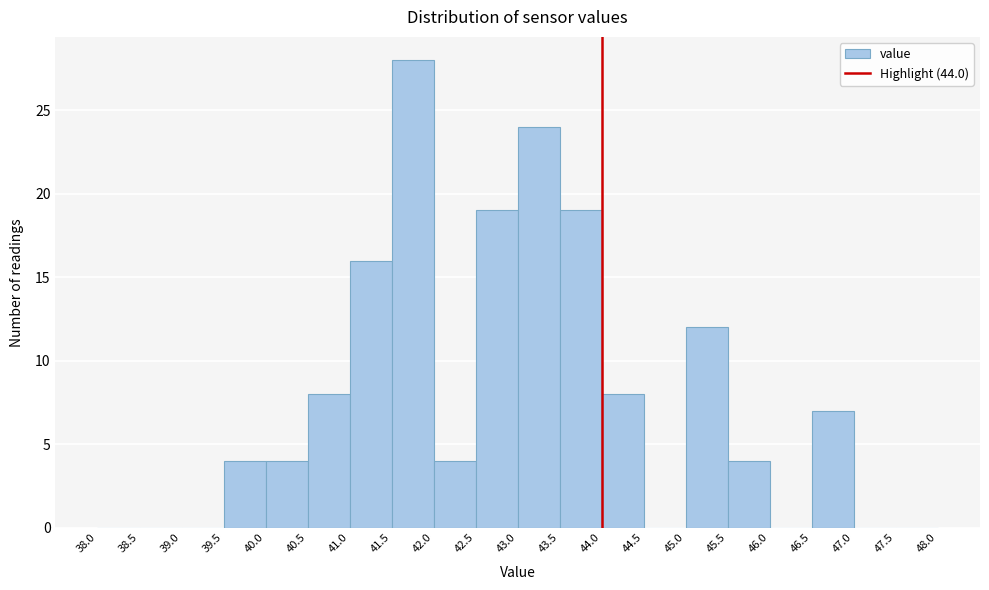

What is the height of the bar covering 42.0 to 42.5 on the x-axis? The values are not printed on the chart, so give them approximately, as read against the axis.

4